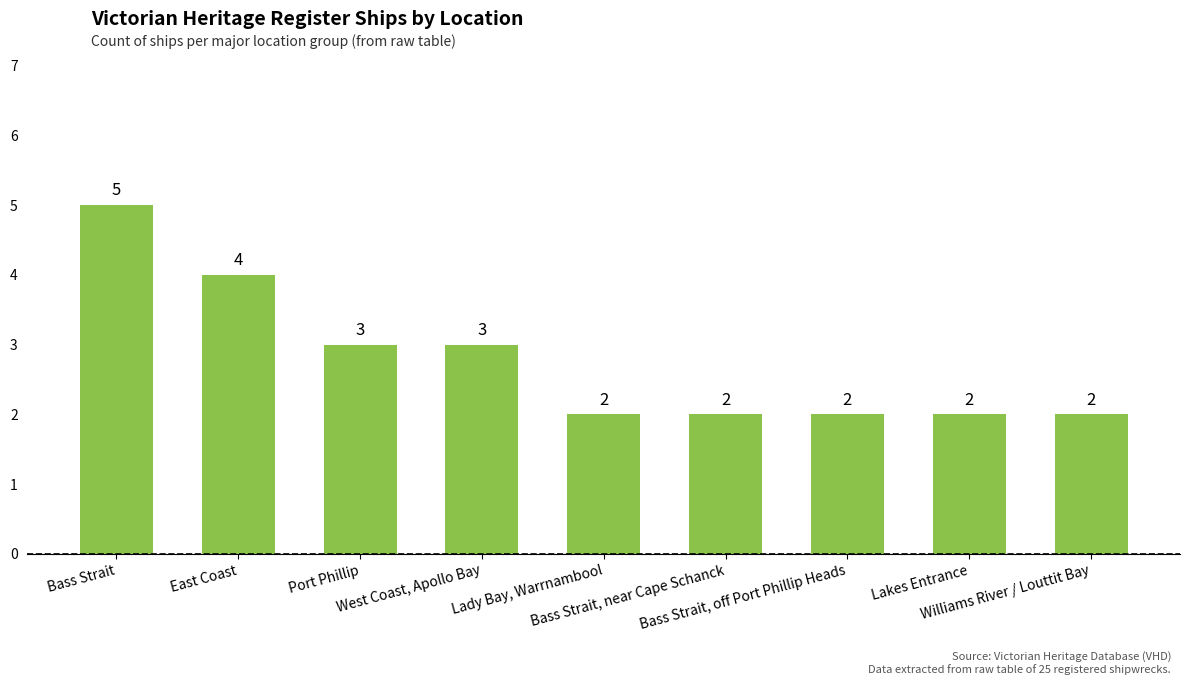

What is the difference between the second highest and minimum values?

2